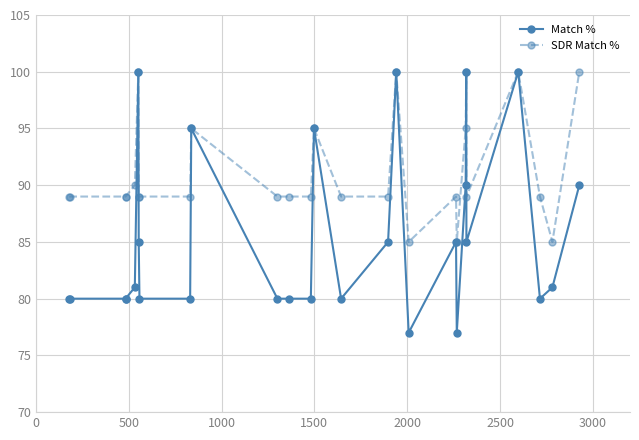

How many series are shown in this chart?

2